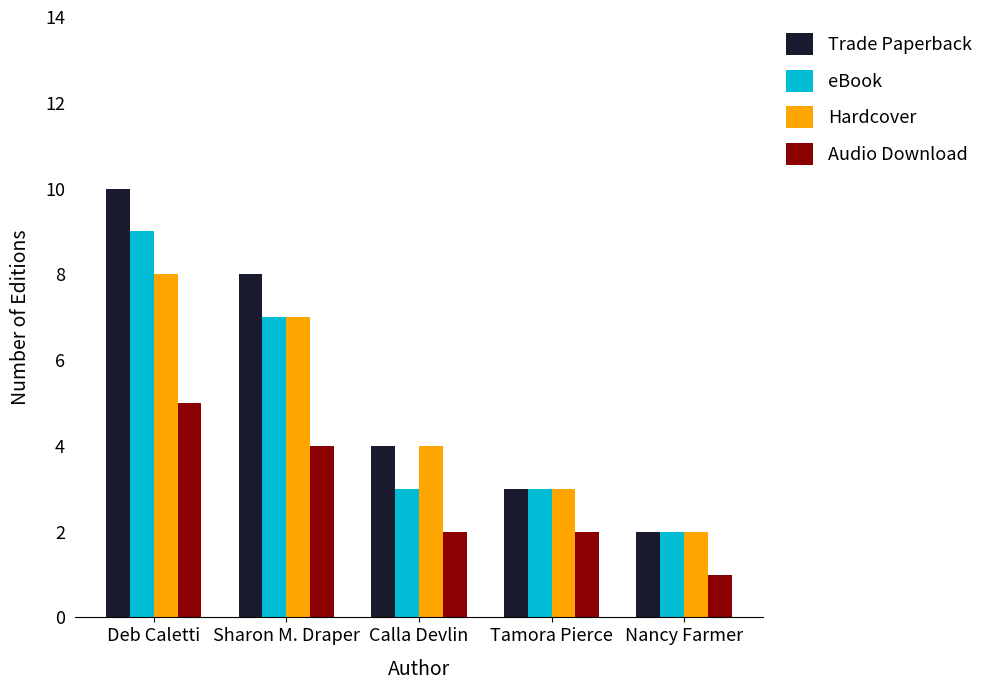

List the series in order of their peak value, highest first.

Trade Paperback, eBook, Hardcover, Audio Download